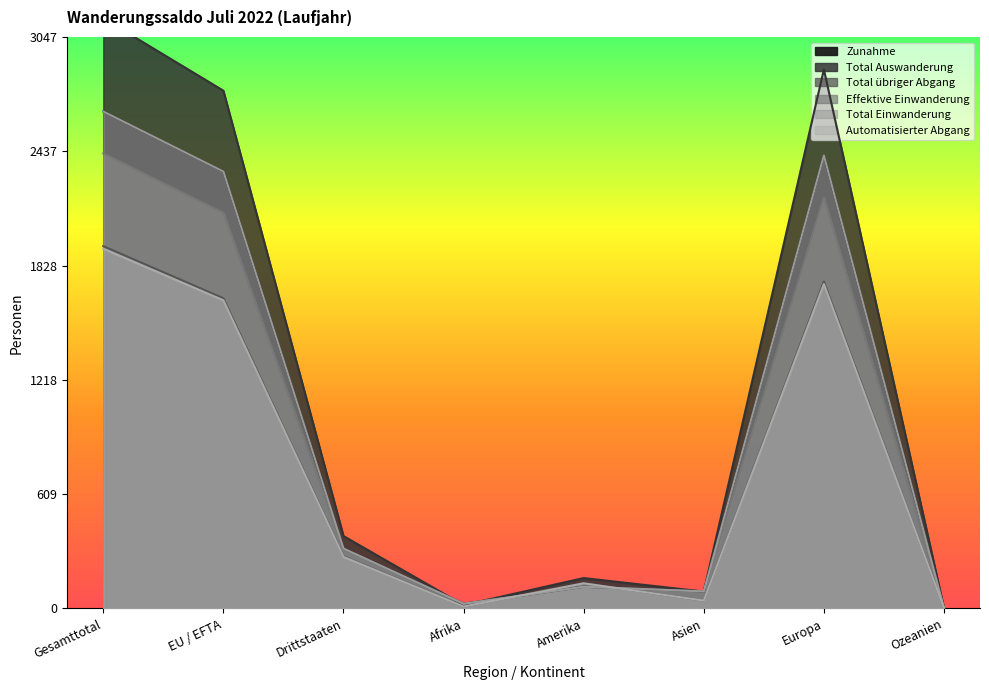

Rank the series at Ozeanien from highest to lowest value.

Total Auswanderung, Zunahme, Total übriger Abgang, Effektive Einwanderung, Total Einwanderung, Automatisierter Abgang